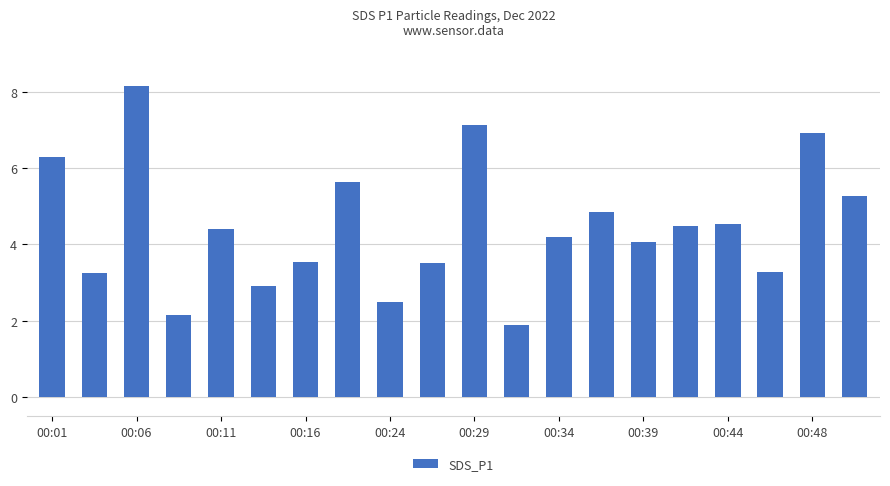

What is the value of the 12th bar from the left?

1.9